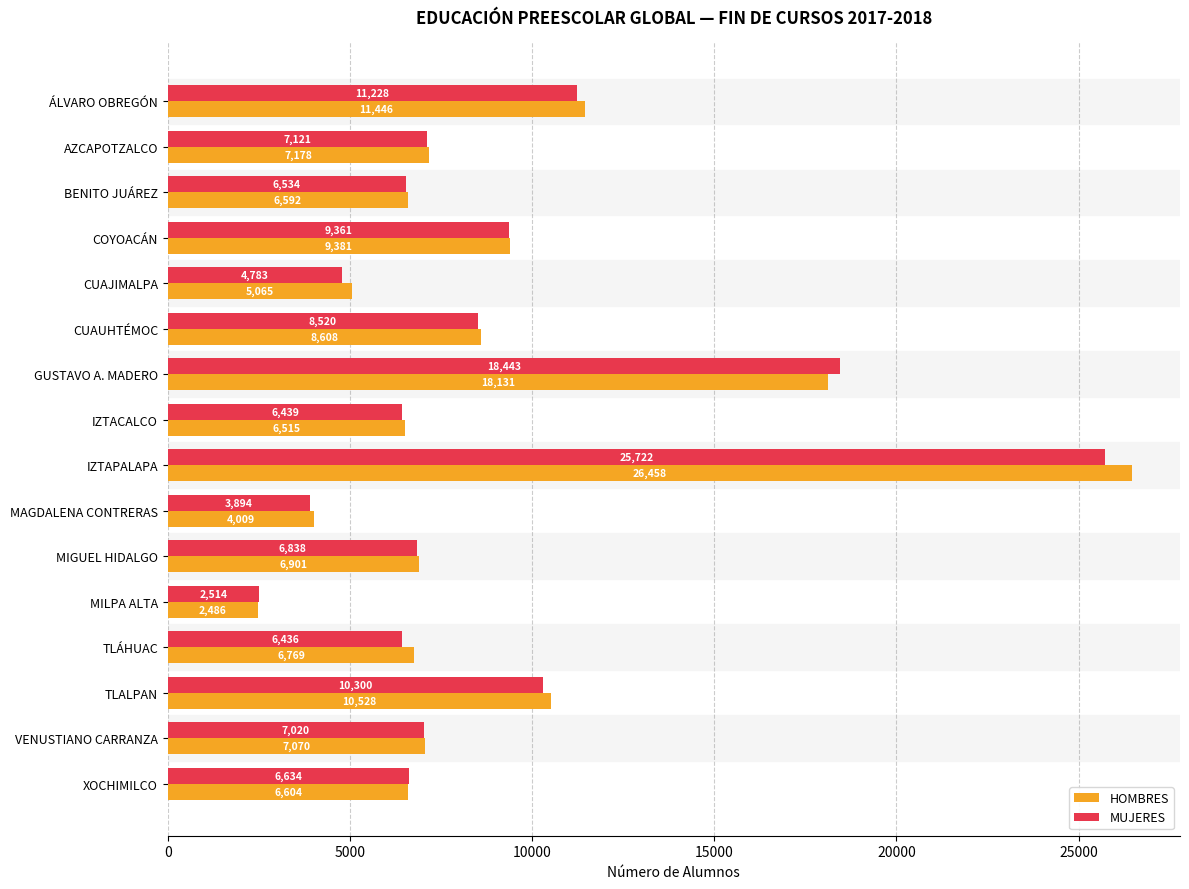

Rank the categories by HOMBRES value from highest to lowest.

IZTAPALAPA, GUSTAVO A. MADERO, ÁLVARO OBREGÓN, TLALPAN, COYOACÁN, CUAUHTÉMOC, AZCAPOTZALCO, VENUSTIANO CARRANZA, MIGUEL HIDALGO, TLÁHUAC, XOCHIMILCO, BENITO JUÁREZ, IZTACALCO, CUAJIMALPA, MAGDALENA CONTRERAS, MILPA ALTA